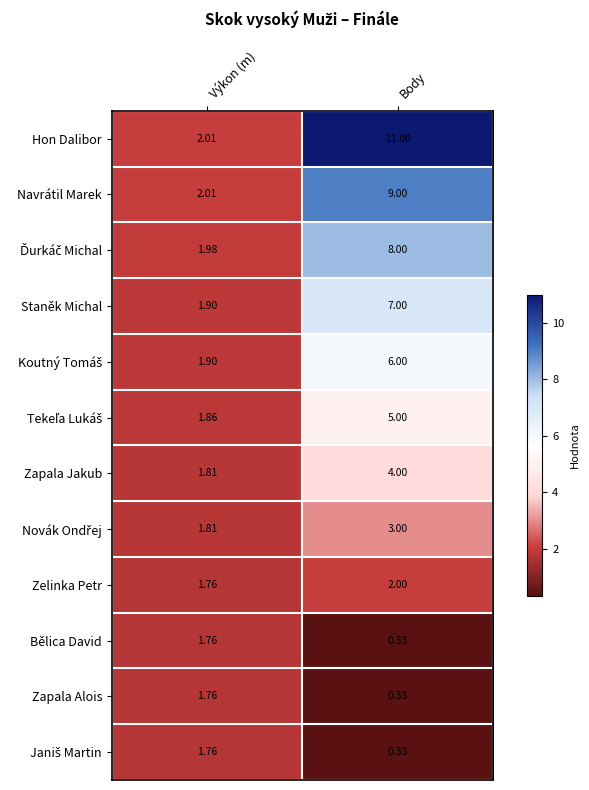

Which series has the largest range (max minus min)?

Hon Dalibor